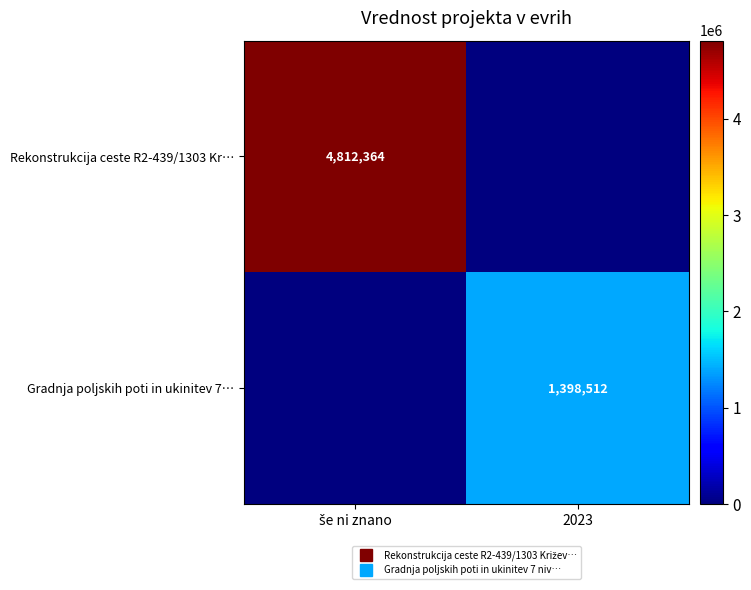

At which category is the sum across all series the highest?

še ni znano